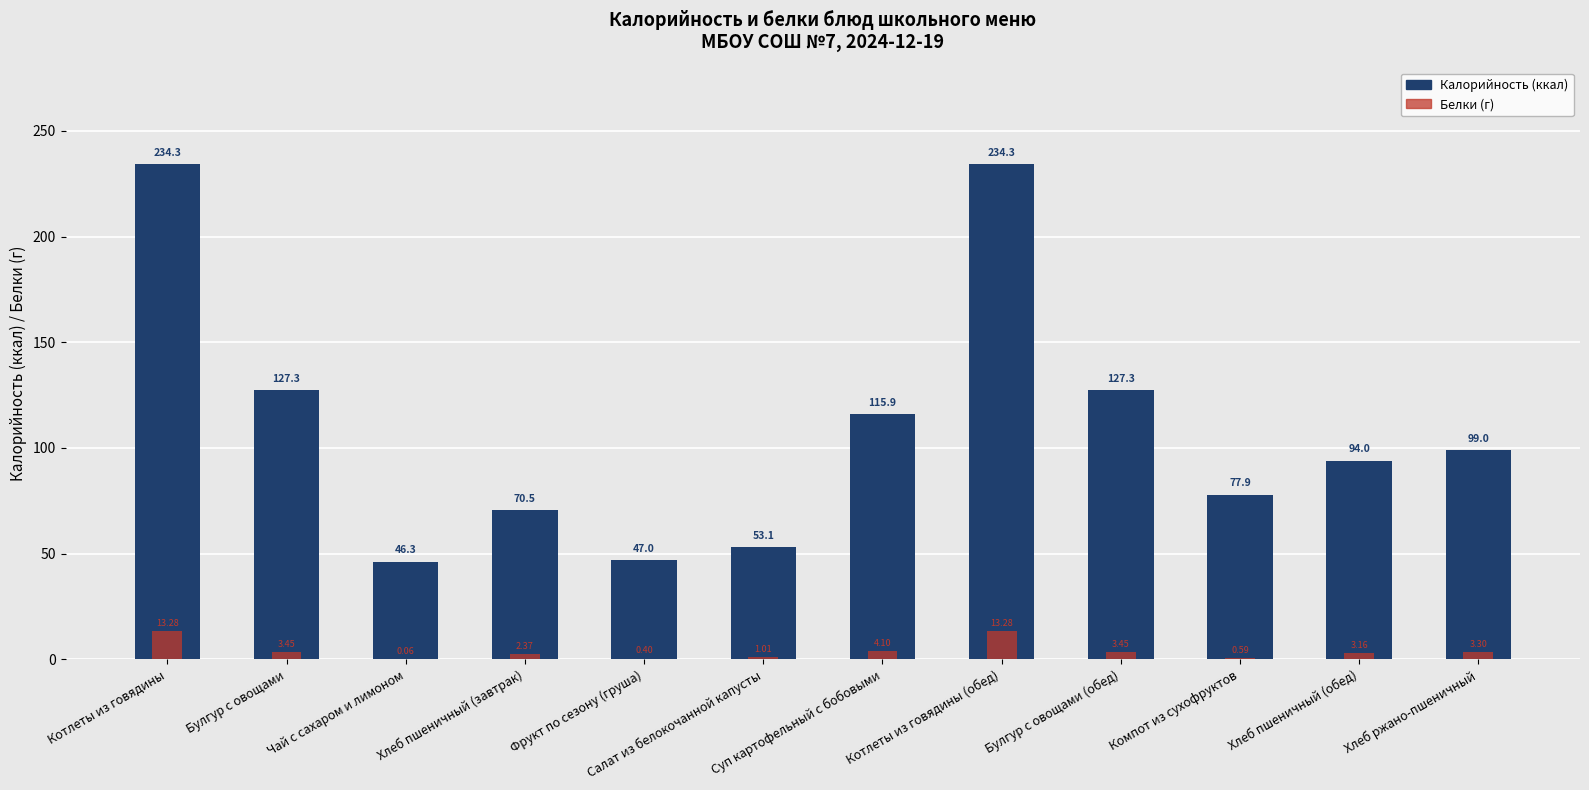

What is the difference between the second highest and minimum values in the Калорийность (ккал) series?

188.1